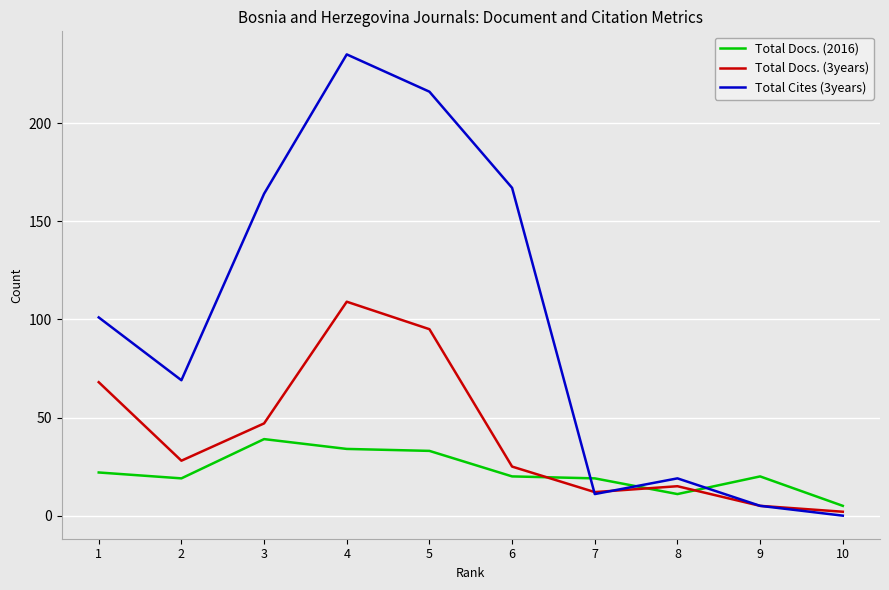

What is the greatest value displayed?

235